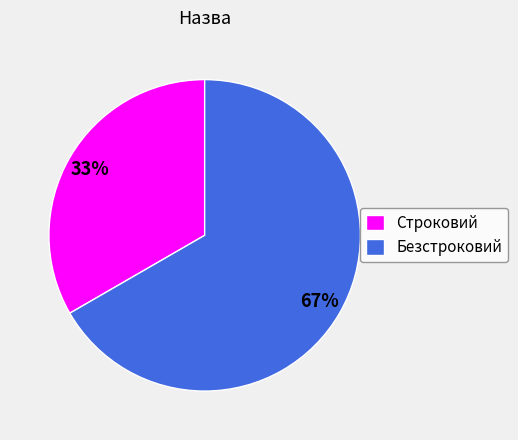

Does Безстроковий represent more than half of the total?

Yes